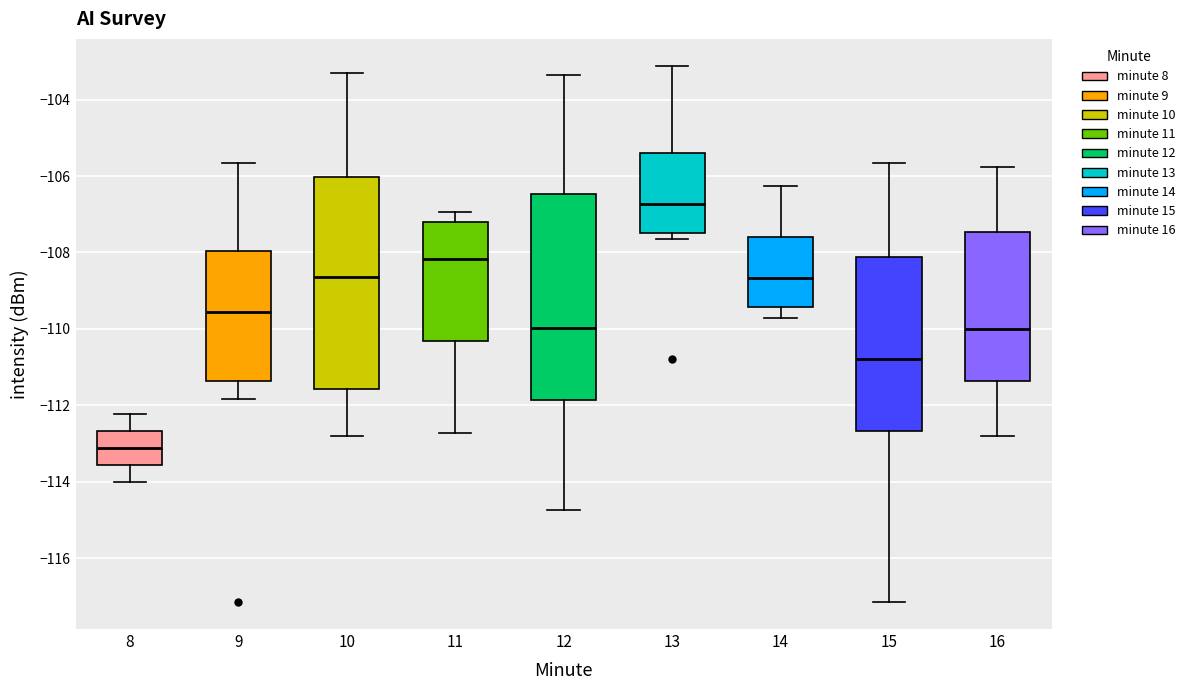

Reading left to right, read every box against the y-axis: the position of its median line, the range the box covers, and the ends of its whiskers. The values are not printed on the chart, so give them approximately, as read against the axis.

8: median -113.2, box -113.6 to -112.6, whiskers -114.0 to -112.2
9: median -109.6, box -111.4 to -108.0, whiskers -111.8 to -105.6
10: median -108.6, box -111.6 to -106.0, whiskers -112.8 to -103.4
11: median -108.2, box -110.4 to -107.2, whiskers -112.8 to -107.0
12: median -110.0, box -111.8 to -106.4, whiskers -114.8 to -103.4
13: median -106.8, box -107.4 to -105.4, whiskers -107.6 to -103.2
14: median -108.6, box -109.4 to -107.6, whiskers -109.6 to -106.2
15: median -110.8, box -112.6 to -108.2, whiskers -117.2 to -105.6
16: median -110.0, box -111.4 to -107.4, whiskers -112.8 to -105.8